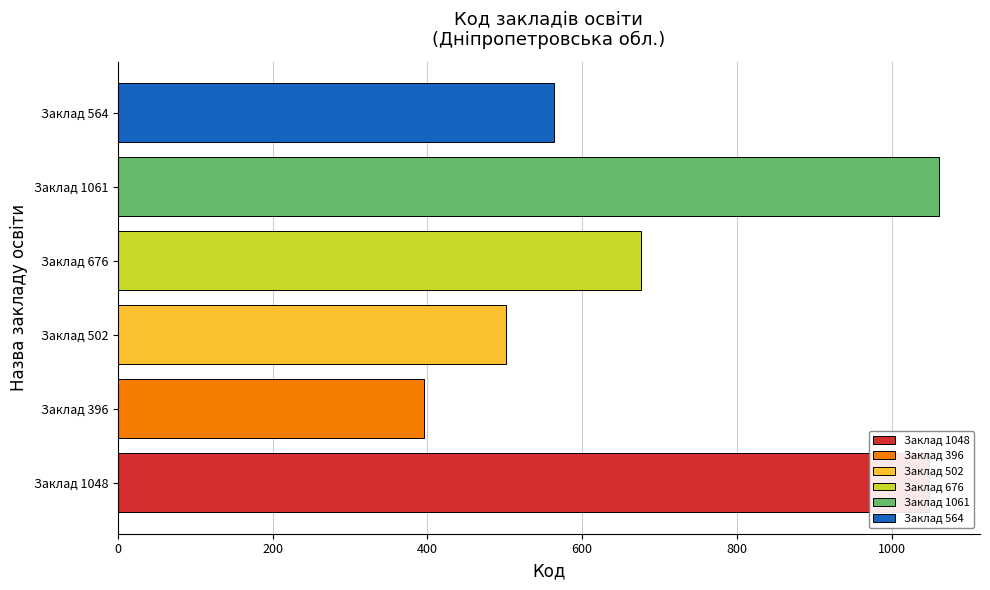

What is the maximum value shown in the chart?

1061